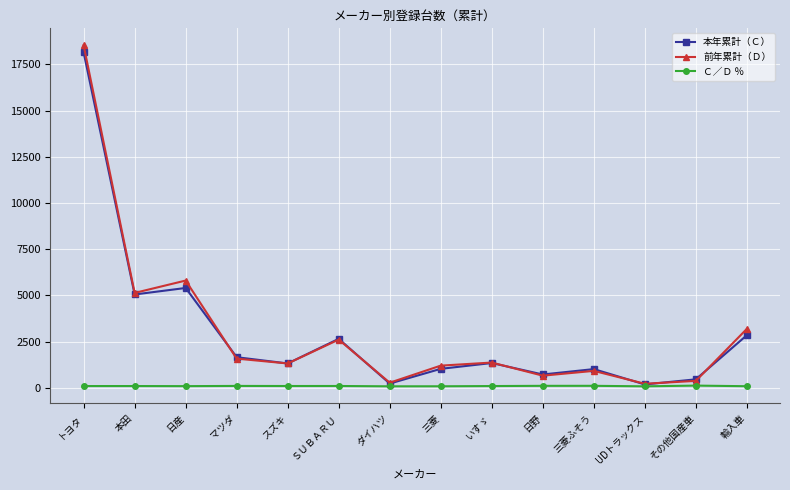

At which category is the sum across all series the highest?

トヨタ